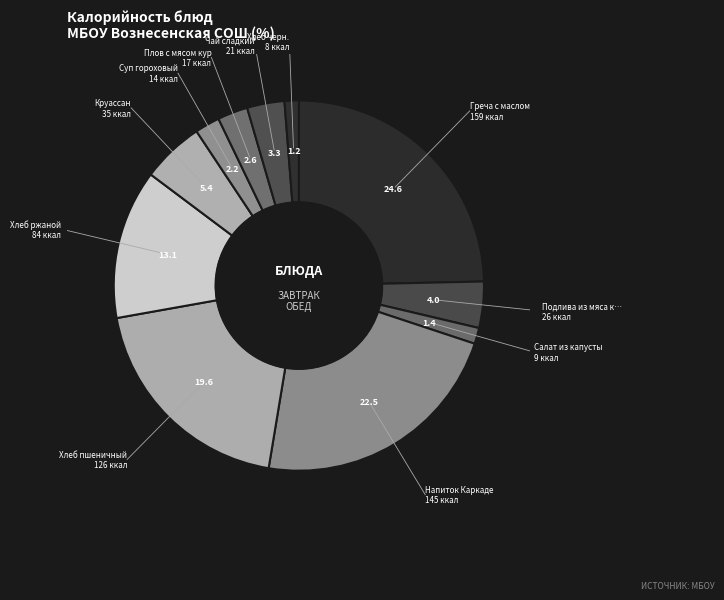

Count the number of slices in the pie.

11